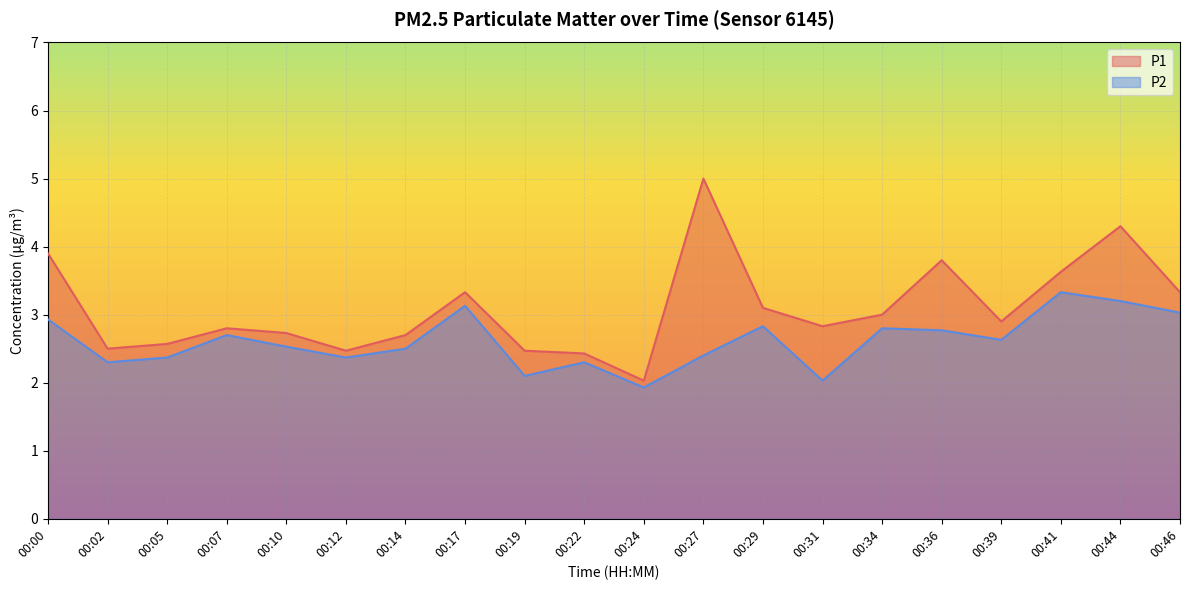

How many data points in P2 are above 2?

19